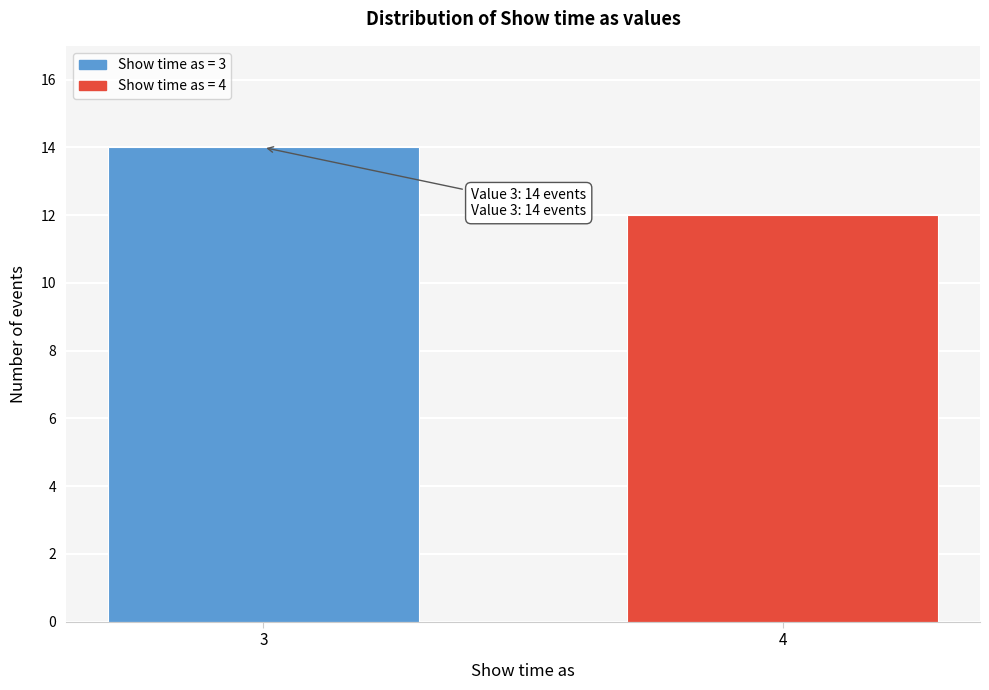

Reading left to right, extract all data points from this chart.

14	12